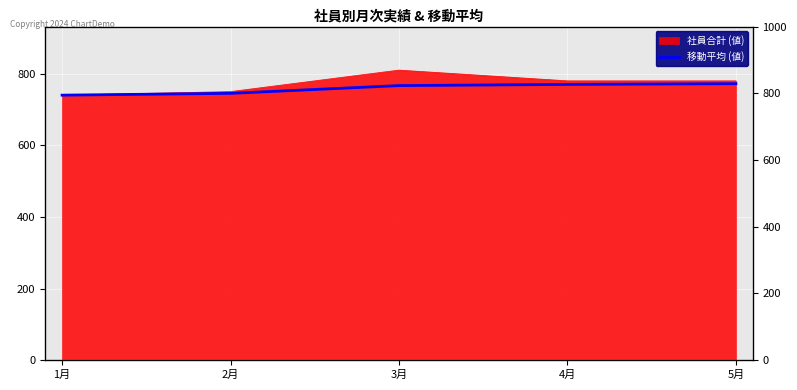

True or false: the data shows 745.0 at 2月.

True